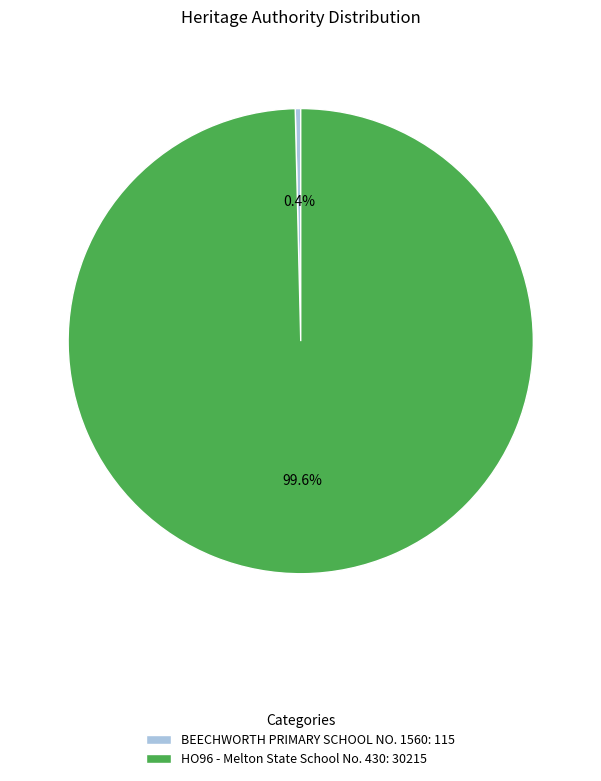

Which slice represents more than half of the pie?

HO96 - Melton State School No. 430